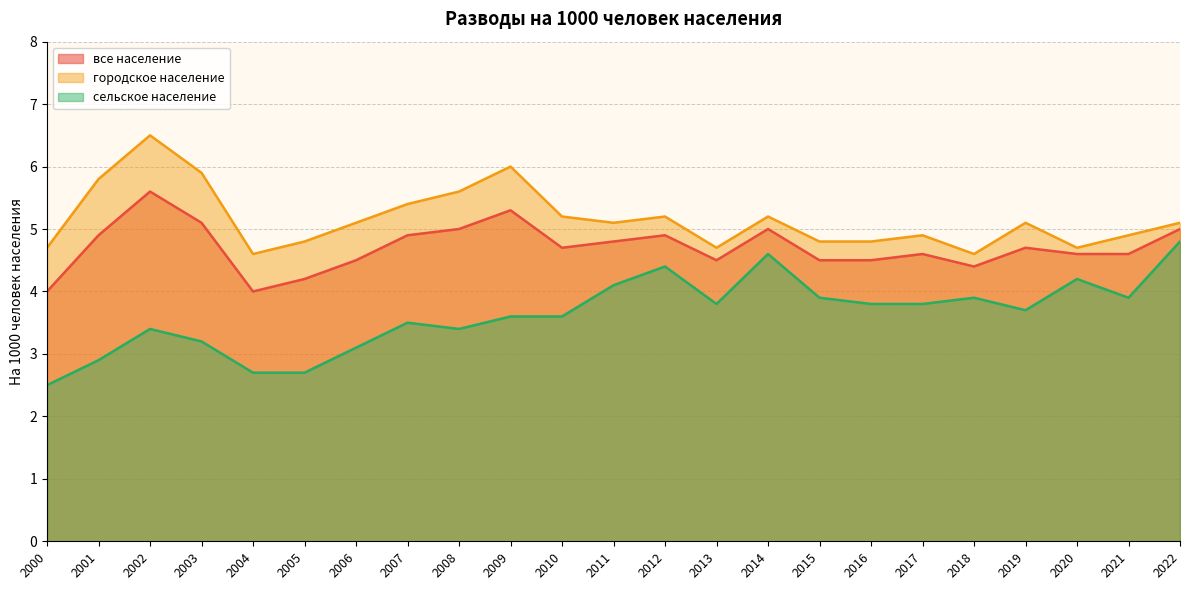

What is the total value across all series at 2011?

14.0